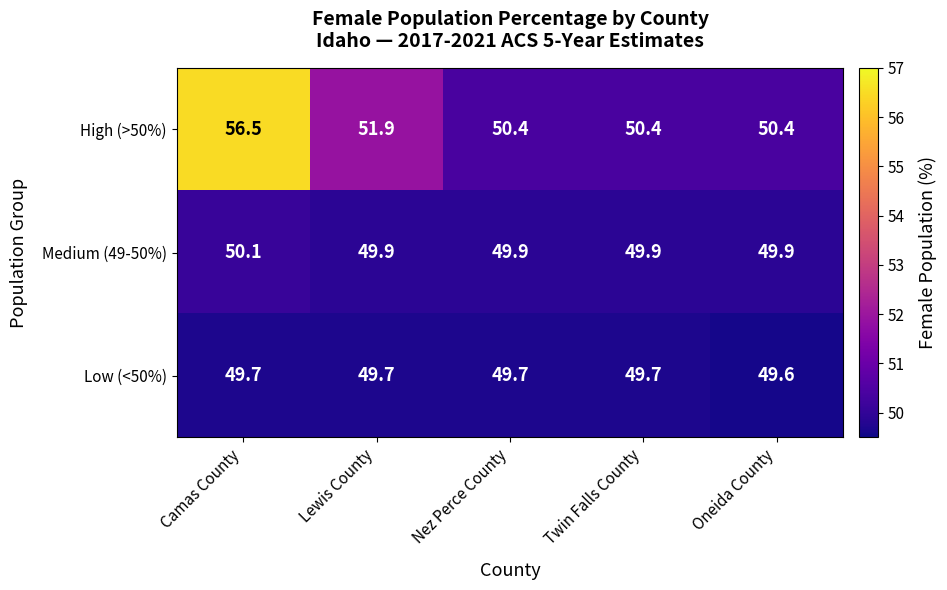

What is the sum of the Low (<50%) values at Twin Falls County and Nez Perce County?

99.4